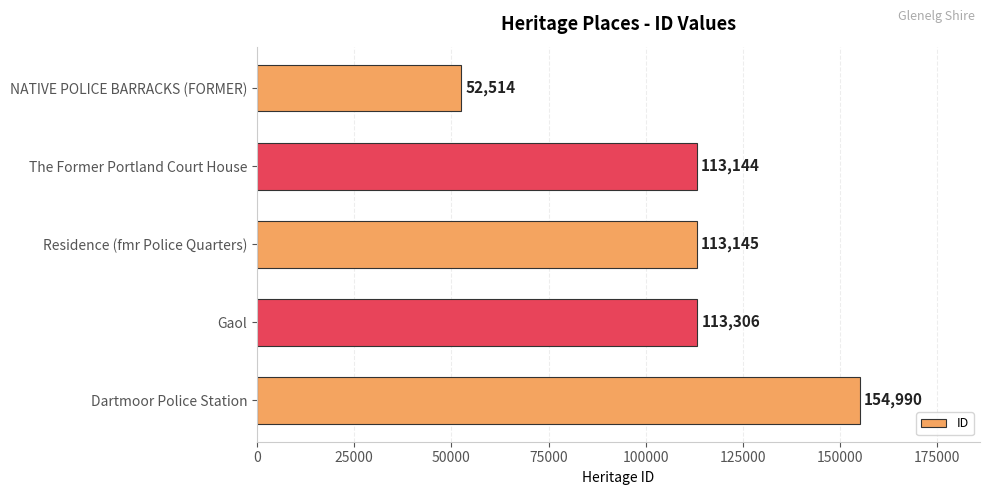

Reading bottom to top, extract all data points from this chart.

Dartmoor Police Station=154990	Gaol=113306	Residence (fmr Police Quarters)=113145	The Former Portland Court House=113144	NATIVE POLICE BARRACKS (FORMER)=52514